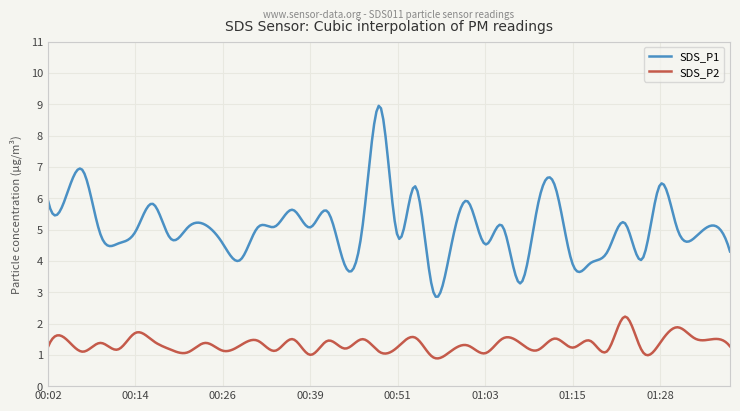

What is the difference between the maximum and minimum values in the SDS_P2 series?

1.3